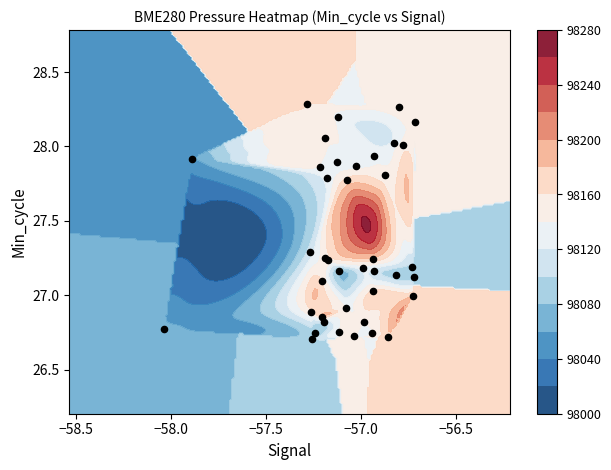

Reading left to right, list all the values displayed in this chart.

Min_cycle: 28.0	27.0	27.0	27.0	27.0	27.0	27.0	28.0	27.0	28.0	28.0	28.0	28.0	27.0	28.0	27.0	27.0	27.0	27.0	28.0	28.0	28.0	28.0	27.0	28.0	28.0	28.0	27.0	27.0	27.0	27.0	27.0	27.0	27.0	27.0	27.0	27.0	27.0	28.0	27.0
Signal: -57.0	-57.0	-57.0	-57.0	-57.0	-57.0	-57.0	-57.0	-57.0	-57.0	-57.0	-57.0	-57.0	-57.0	-57.0	-57.0	-57.0	-57.0	-57.0	-57.0	-57.0	-57.0	-57.0	-57.0	-57.0	-57.0	-57.0	-57.0	-57.0	-57.0	-57.0	-57.0	-57.0	-57.0	-57.0	-57.0	-57.0	-57.0	-58.0	-58.0
BME280_pressure: 98166.8	98175.8	98178.3	98175.5	98167.2	98157.4	98153.2	98148.5	98162.0	98146.6	98160.2	98150.6	98156.2	98153.2	98150.1	98151.6	98142.8	98141.7	98142.2	98124.0	98134.5	98137.7	98136.8	98139.8	98133.4	98124.9	98125.9	98130.6	98133.1	98107.8	98113.9	98109.9	98098.1	98094.0	98085.1	98087.6	98082.1	98083.1	98056.7	98066.0